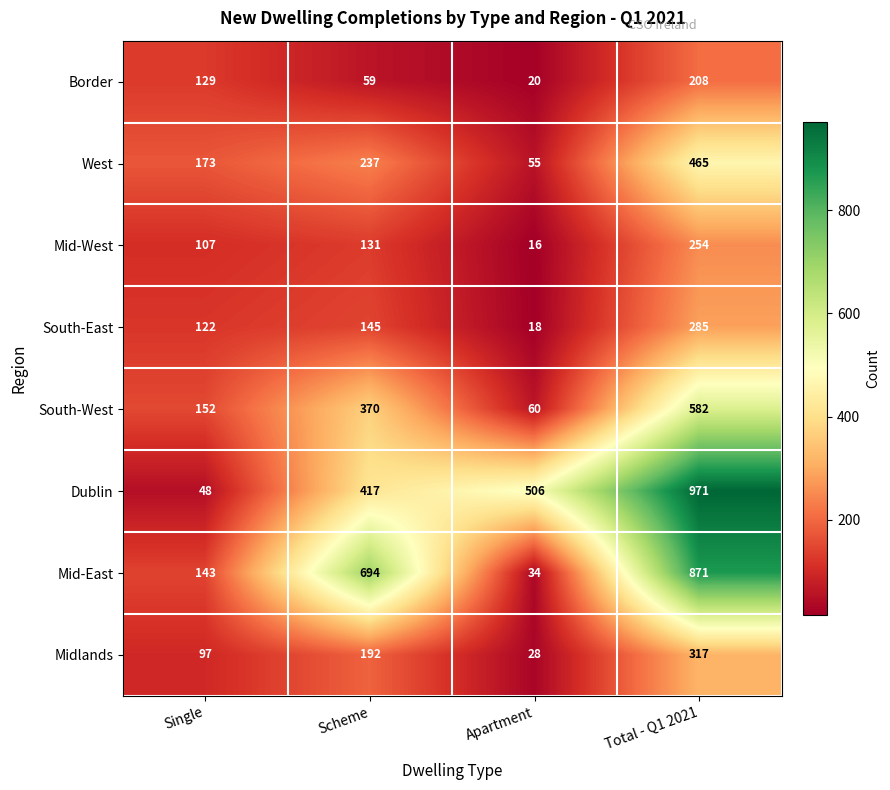

Rank the series by their maximum value, from highest to lowest.

Dublin, Mid-East, South-West, West, Midlands, South-East, Mid-West, Border